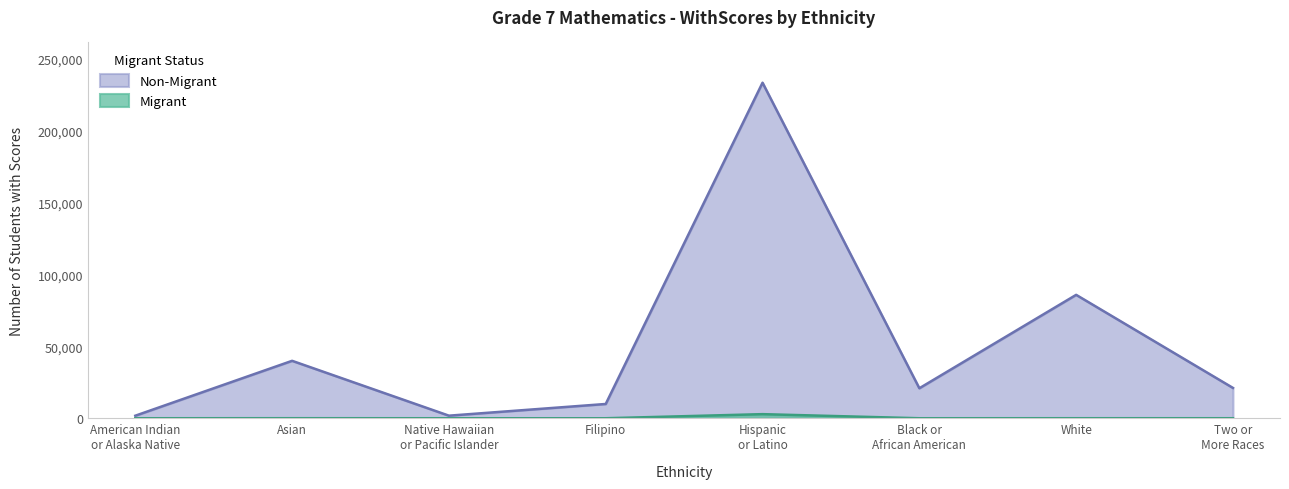

What is the sum of the Migrant values at Filipino and Asian?

32